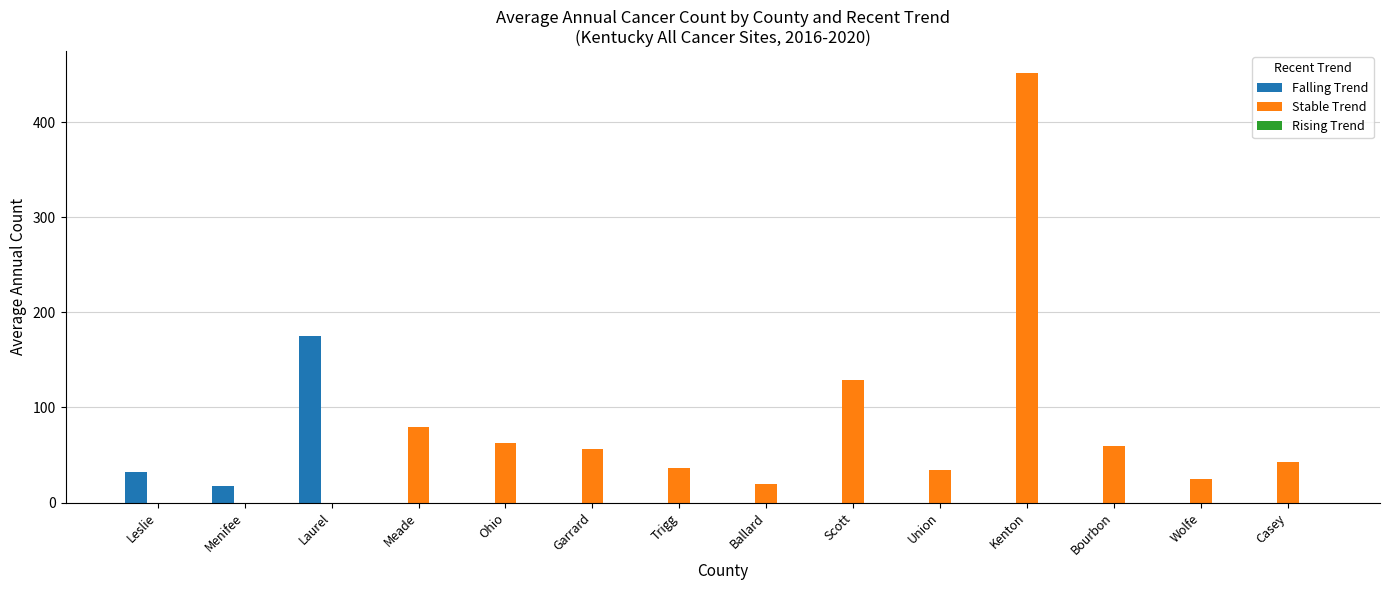

Which series changed the most between Menifee and Laurel?

Falling Trend